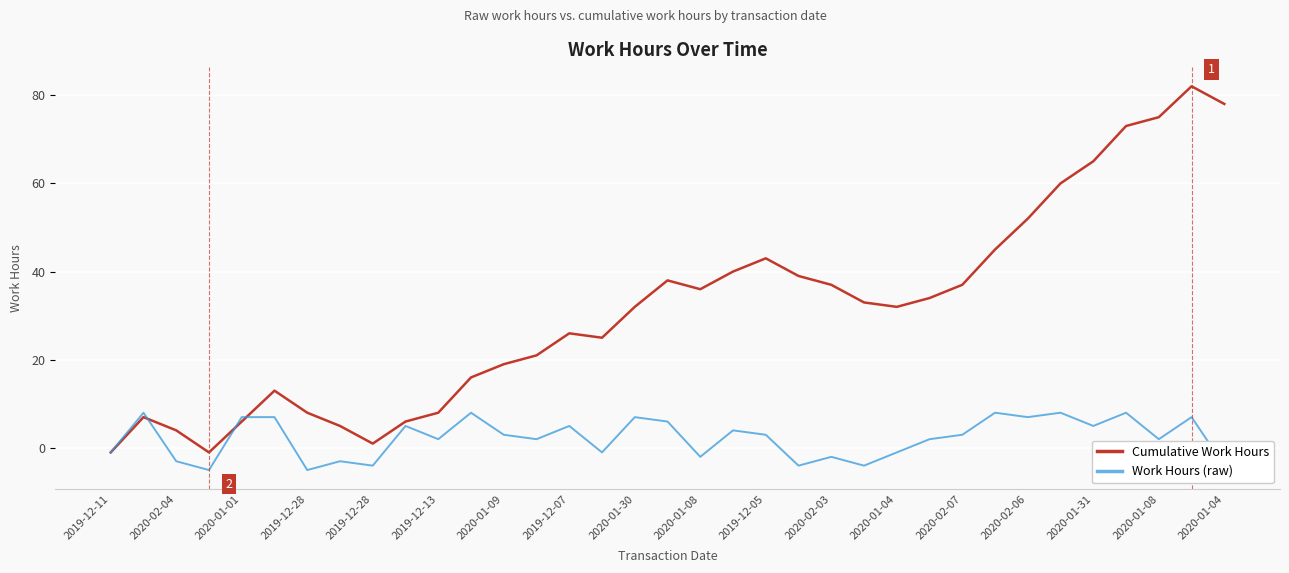

What is the difference between the maximum and minimum values in the Work Hours (raw) series?

13